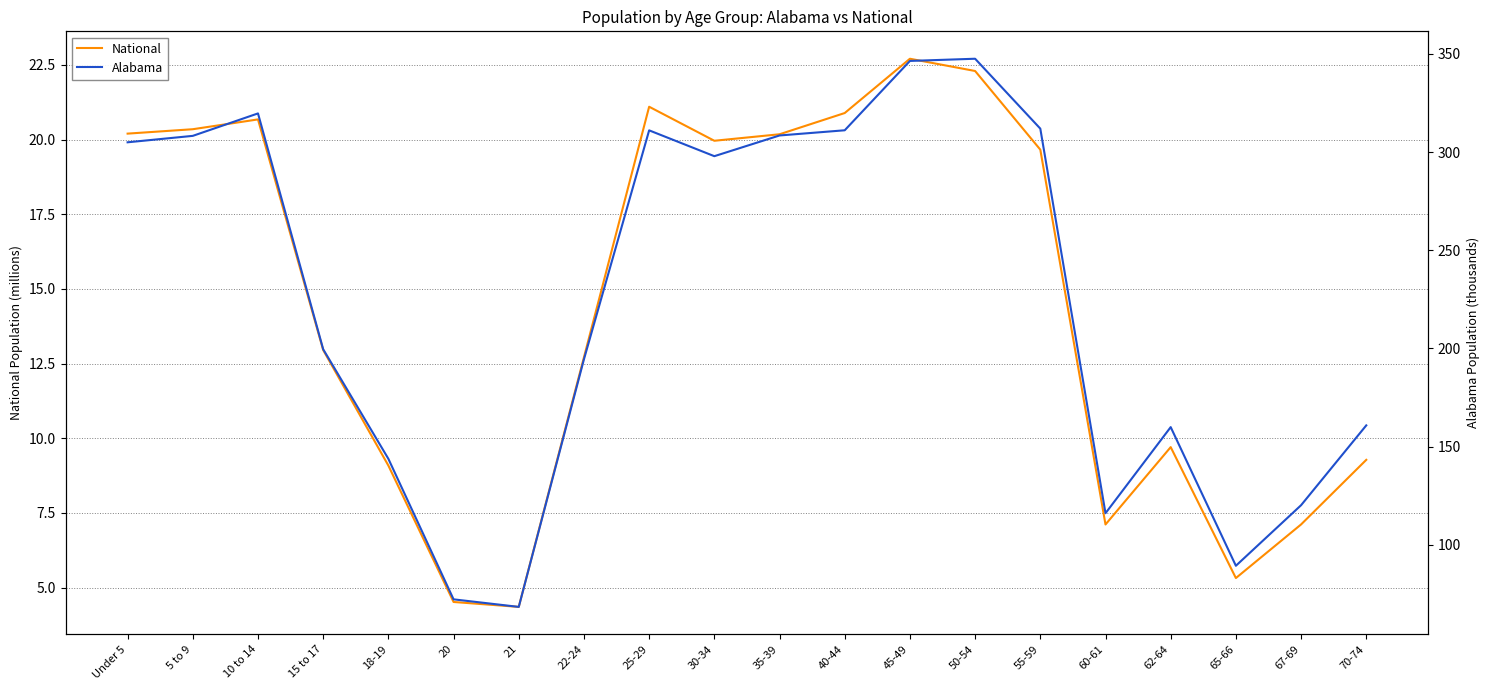

How many categories are shown in the chart?

20